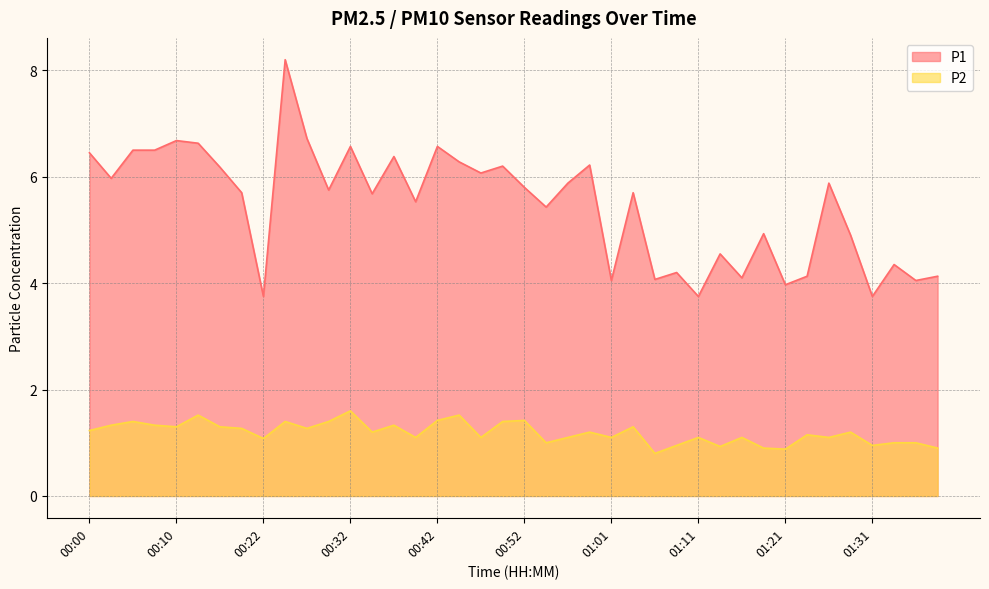

What is the sum of the P1 values at 01:01 and 00:56?

9.9